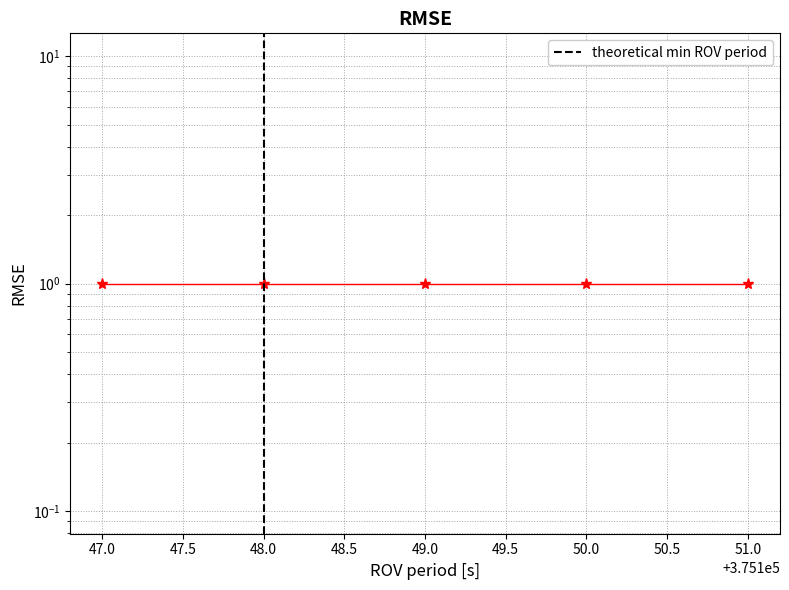

What is the difference between the maximum and minimum values?

1